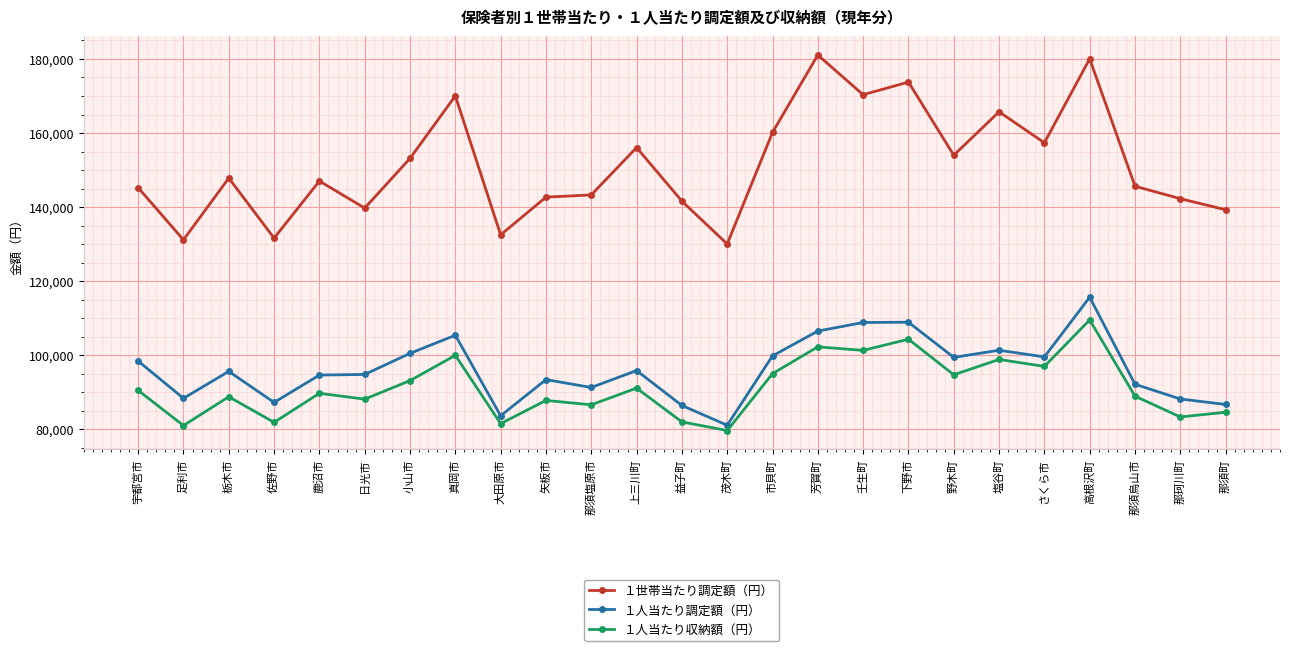

Count the number of data series in this chart.

3